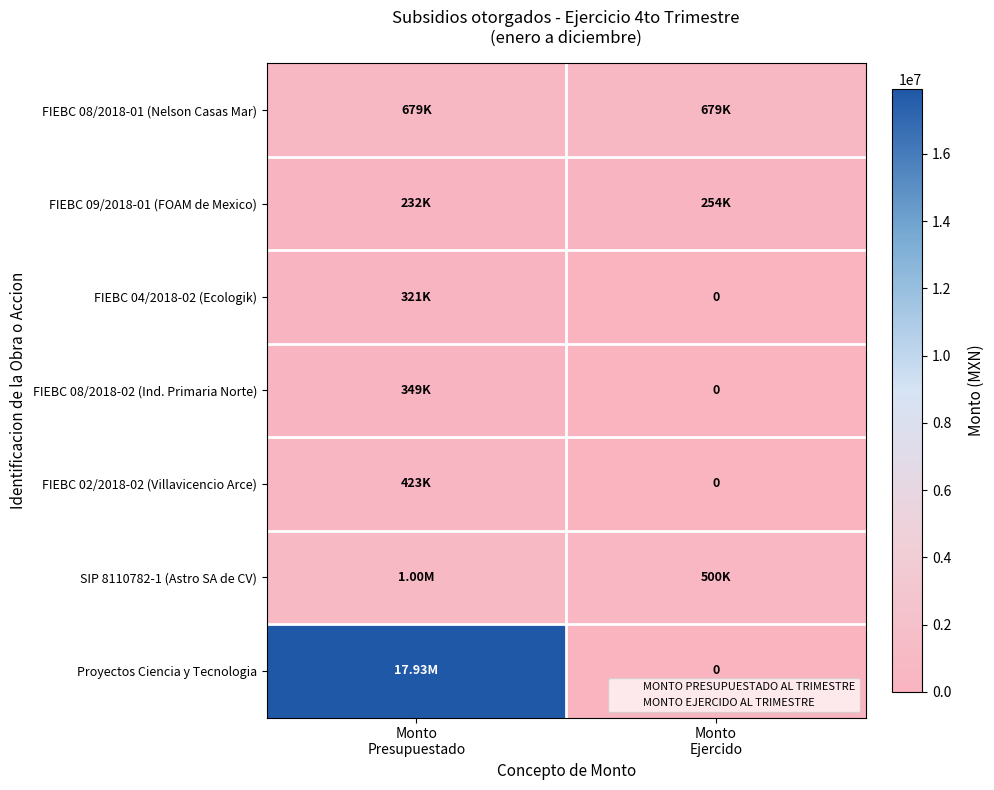

Which category has the highest value across all series?

Monto
Presupuestado